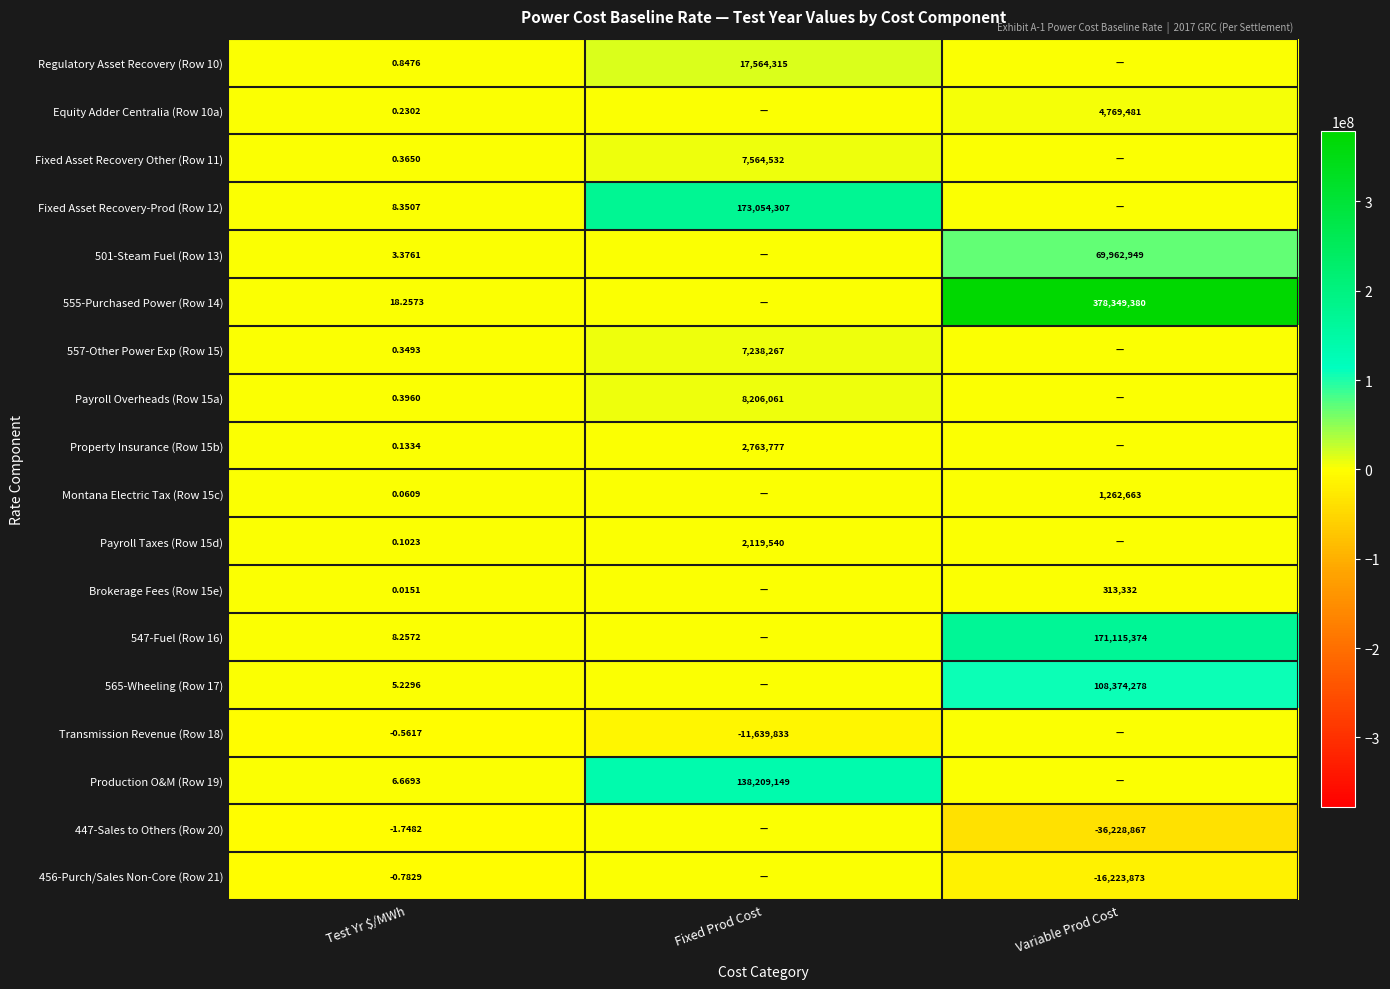

Is the value of 547-Fuel (Row 16) at Variable Prod Cost greater than the value of 456-Purch/Sales Non-Core (Row 21) at Variable Prod Cost?

Yes